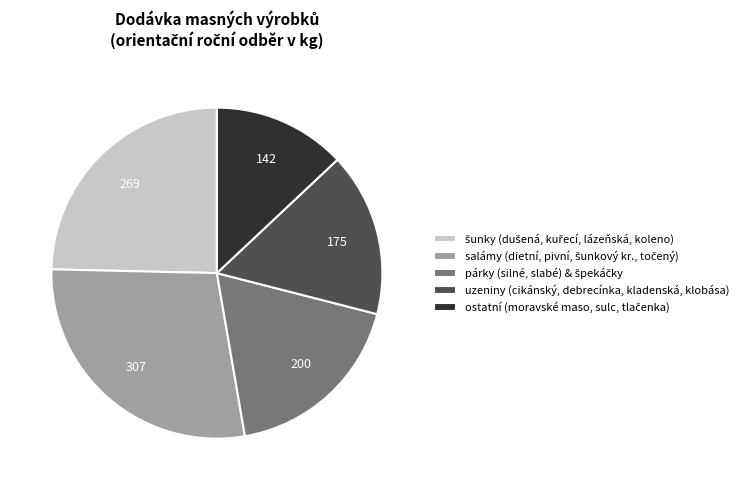

Count the number of slices in the pie.

5